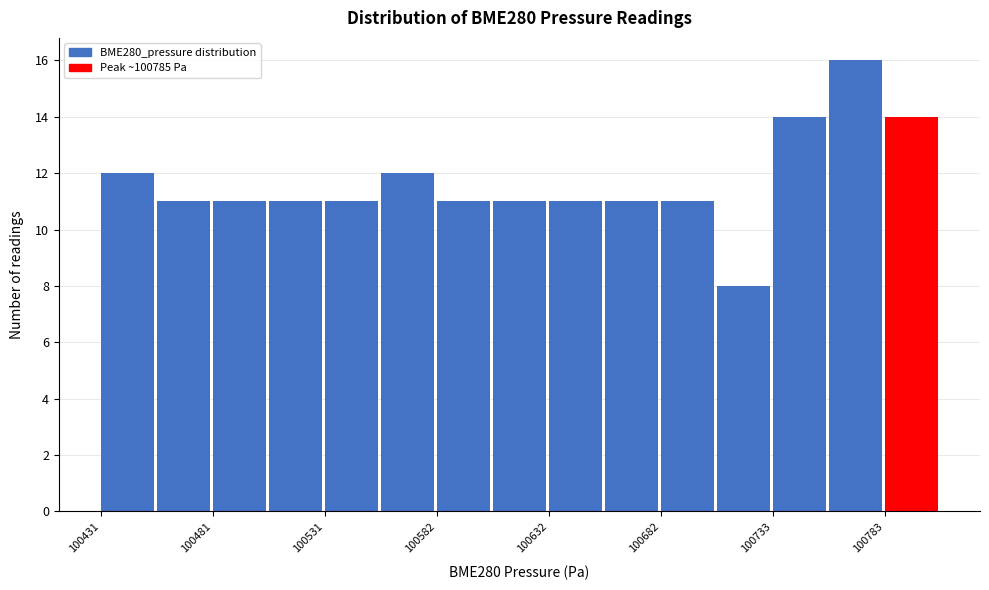

Read against the x-axis, roughly where is the centre of the tallest bar?

100770